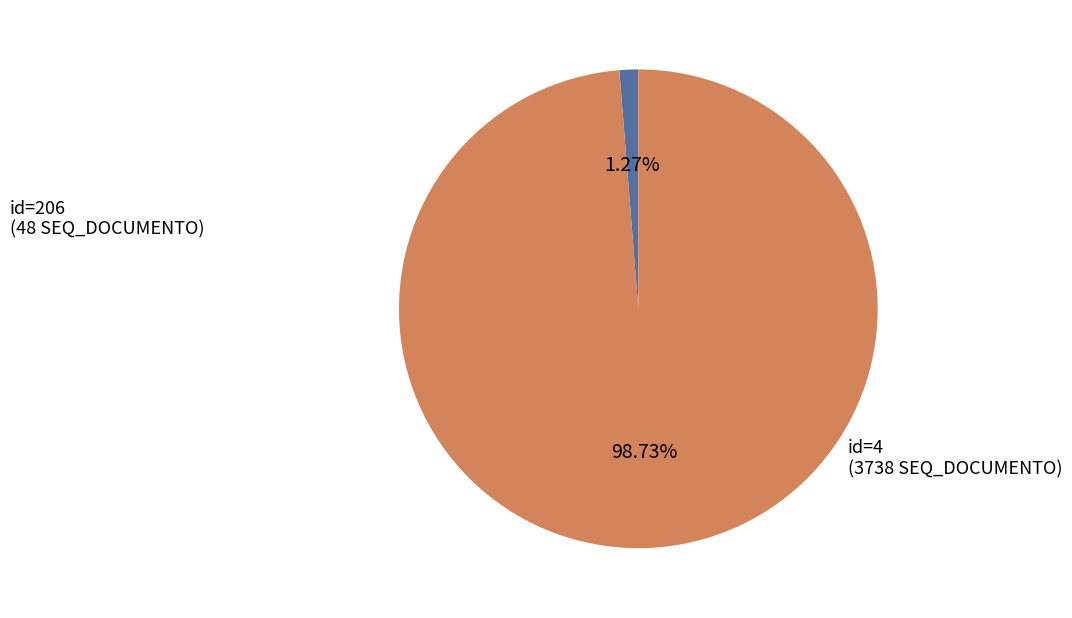

Does any single category account for the majority?

Yes